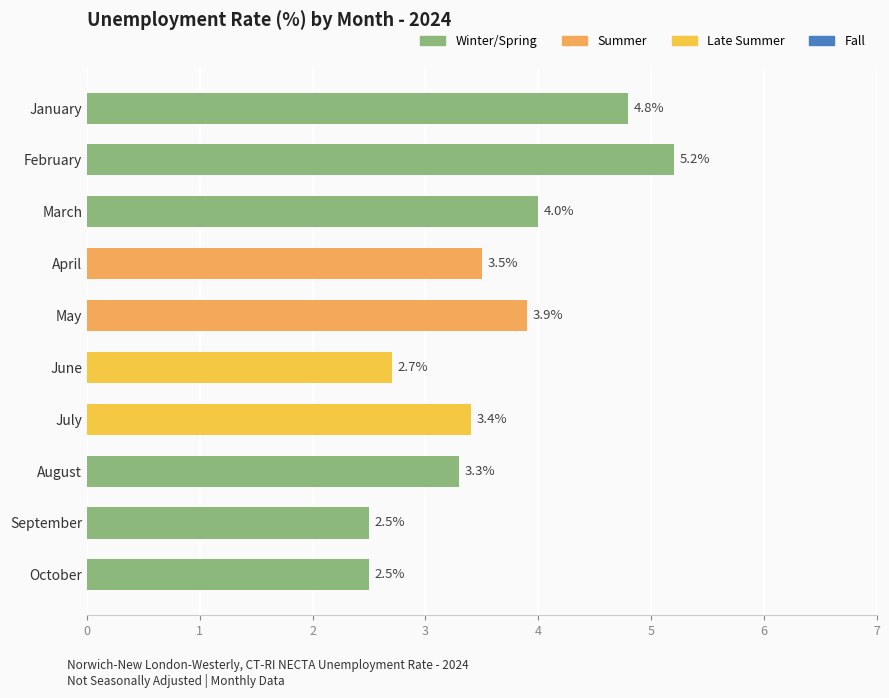

What is the sum of all values?

35.8